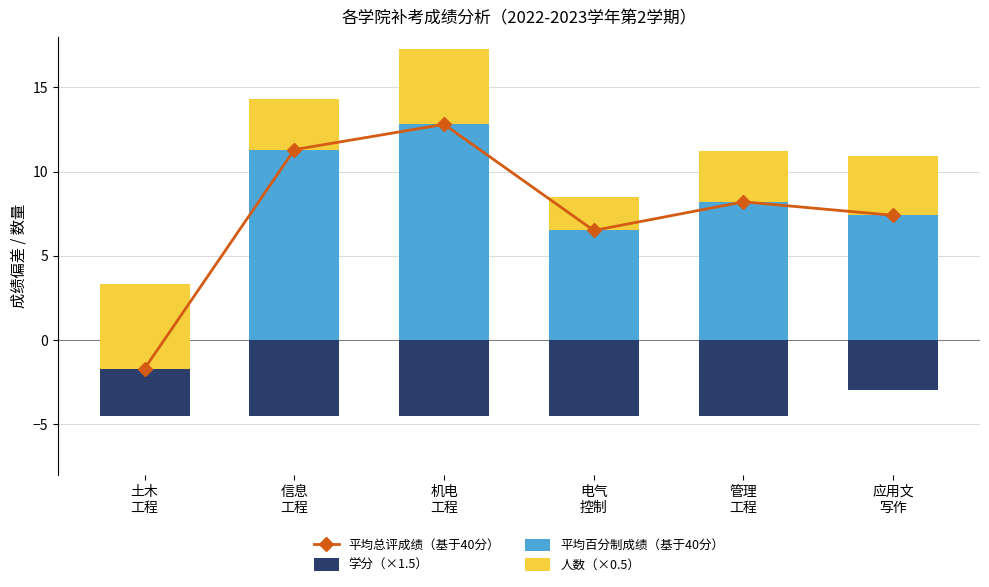

Reading left to right, transcribe all the data shown in this chart.

平均总评成绩（基于40分）: 土木
工程=-1.7	信息
工程=11.3	机电
工程=12.8	电气
控制=6.5	管理
工程=8.2	应用文
写作=7.4
学分（×1.5）: 土木
工程=-4.5	信息
工程=-4.5	机电
工程=-4.5	电气
控制=-4.5	管理
工程=-4.5	应用文
写作=-3.0
平均百分制成绩（基于40分）: 土木
工程=-1.7	信息
工程=11.3	机电
工程=12.8	电气
控制=6.5	管理
工程=8.2	应用文
写作=7.4
人数（×0.5）: 土木
工程=5.0	信息
工程=3.0	机电
工程=4.5	电气
控制=2.0	管理
工程=3.0	应用文
写作=3.5